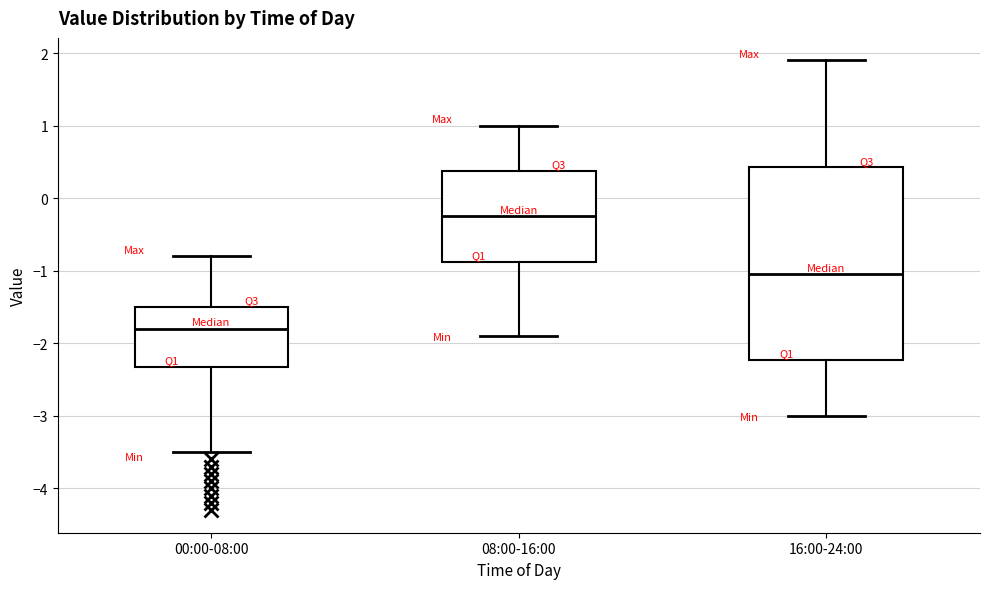

Where does the lower whisker of the box for 00:00-08:00 end on the y-axis? The values are not printed on the chart, so give them approximately, as read against the axis.

-3.5